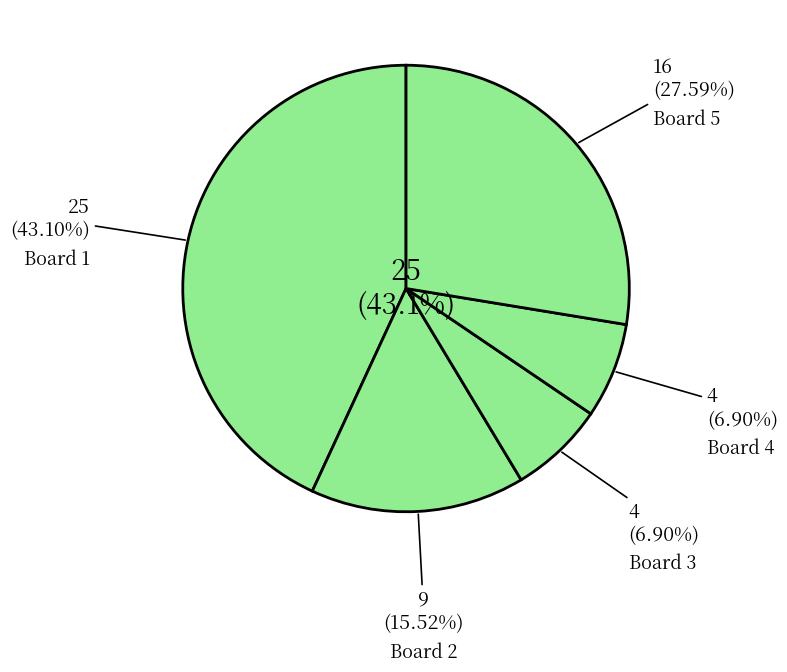

To the nearest percent, what is the difference between the 4 and 2 slice percentages?

9%